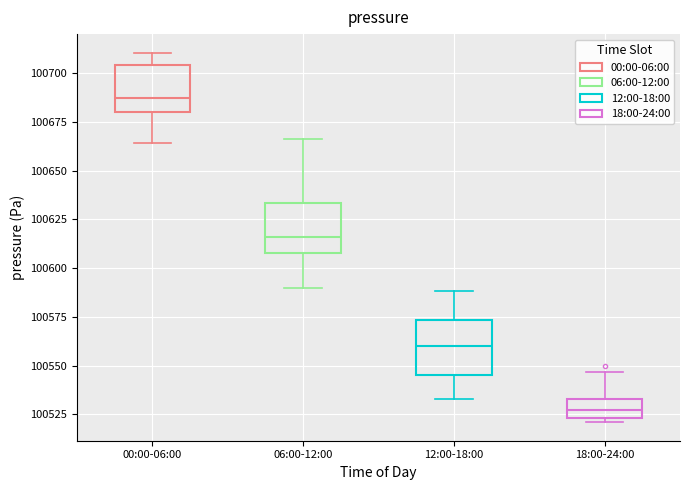

Where does the upper whisker of the box for 12:00-18:00 end on the y-axis? The values are not printed on the chart, so give them approximately, as read against the axis.

100590